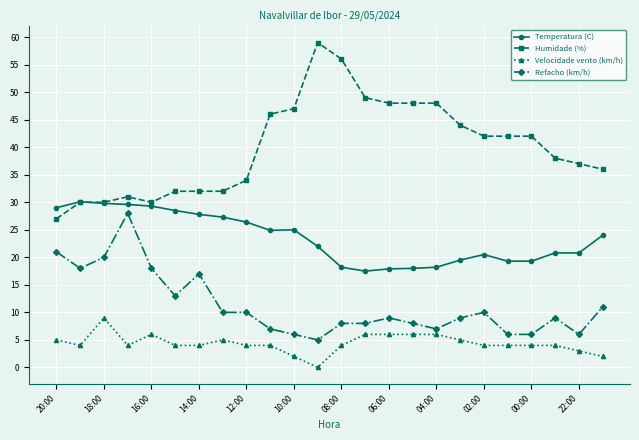

True or false: Humidade (%) and Refacho (km/h) intersect in this chart.

False